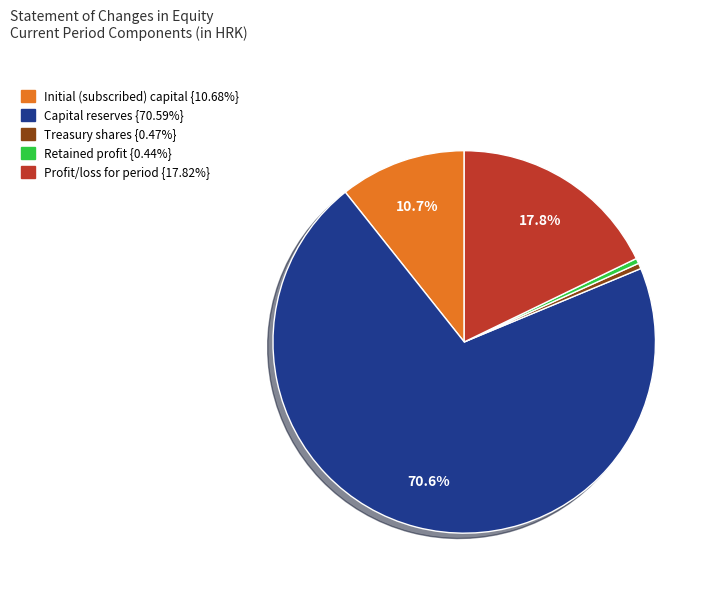

What portion of the pie excludes Initial (subscribed) capital?

89.3%